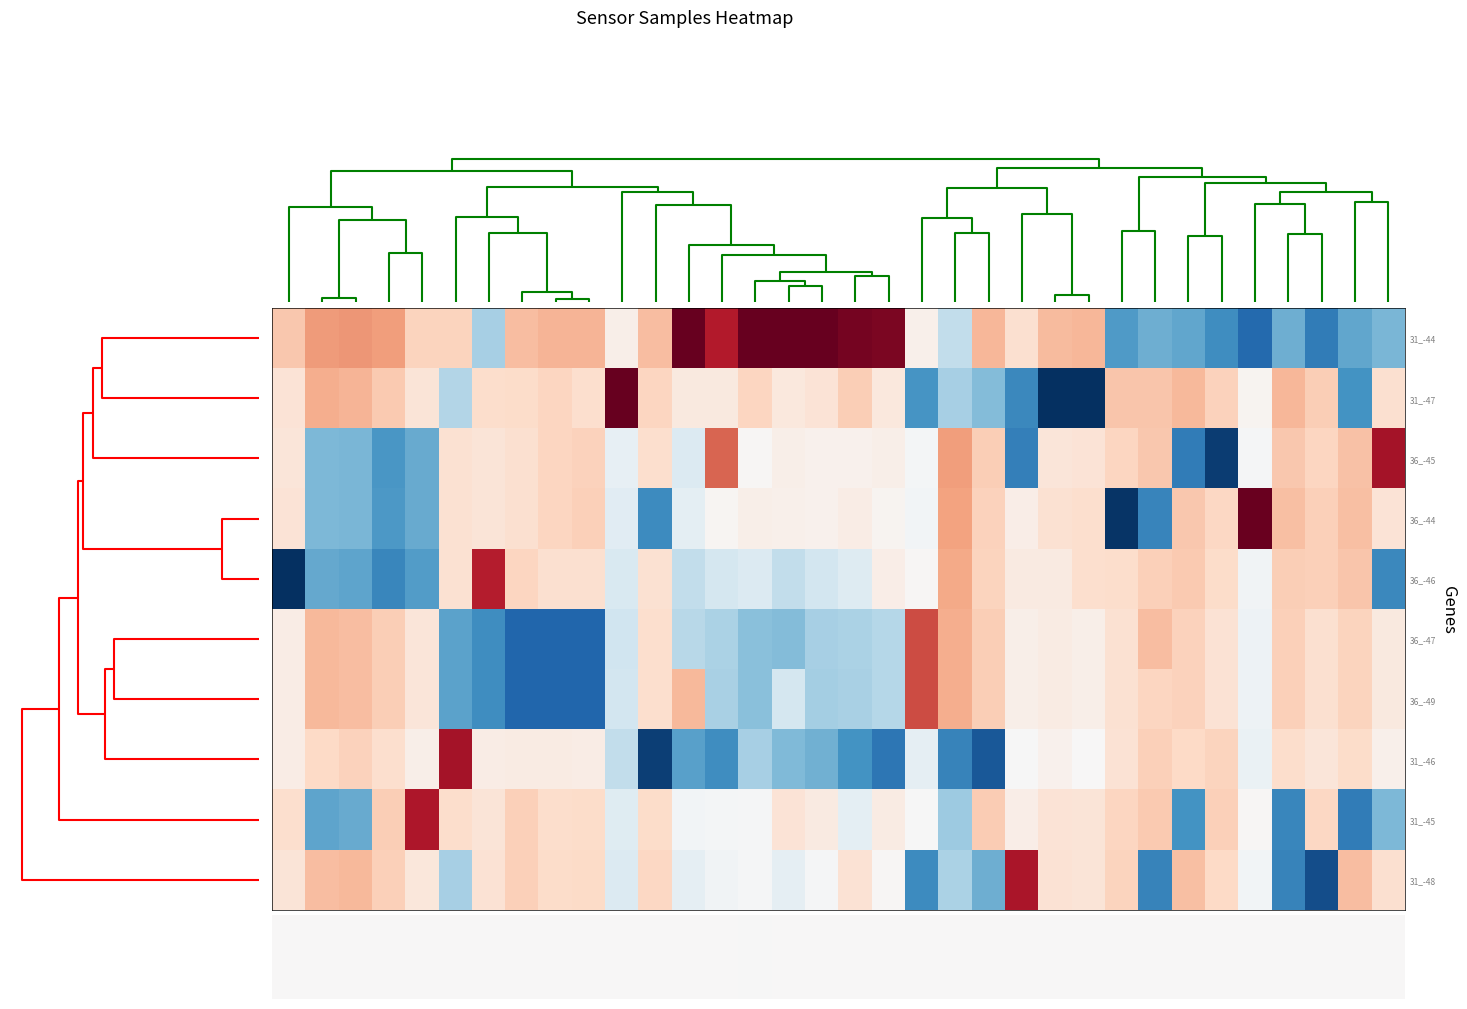

Count the number of data series in this chart.

10